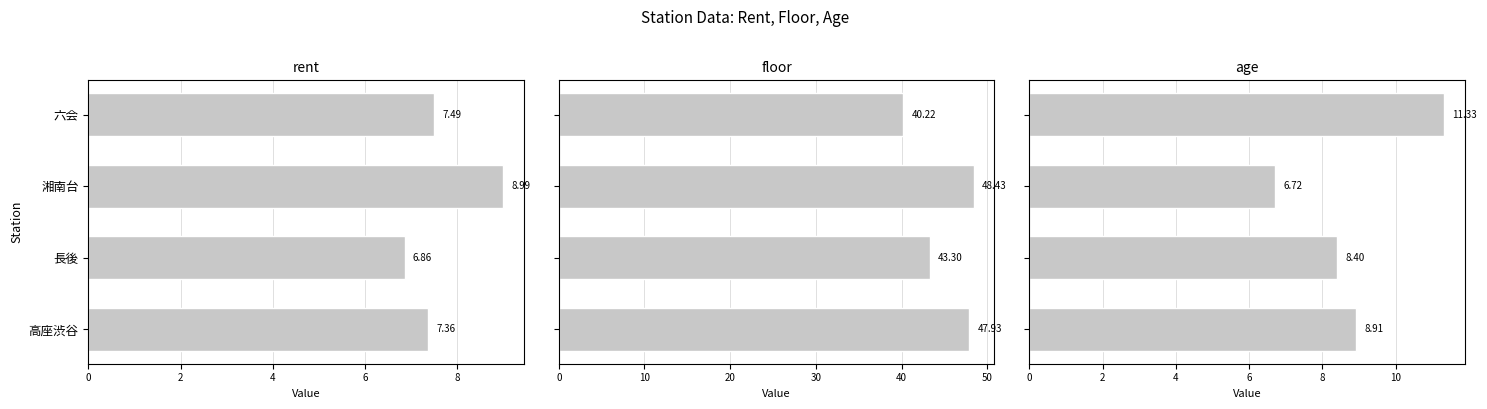

Which series changed the most between 六会 and 高座渋谷?

floor